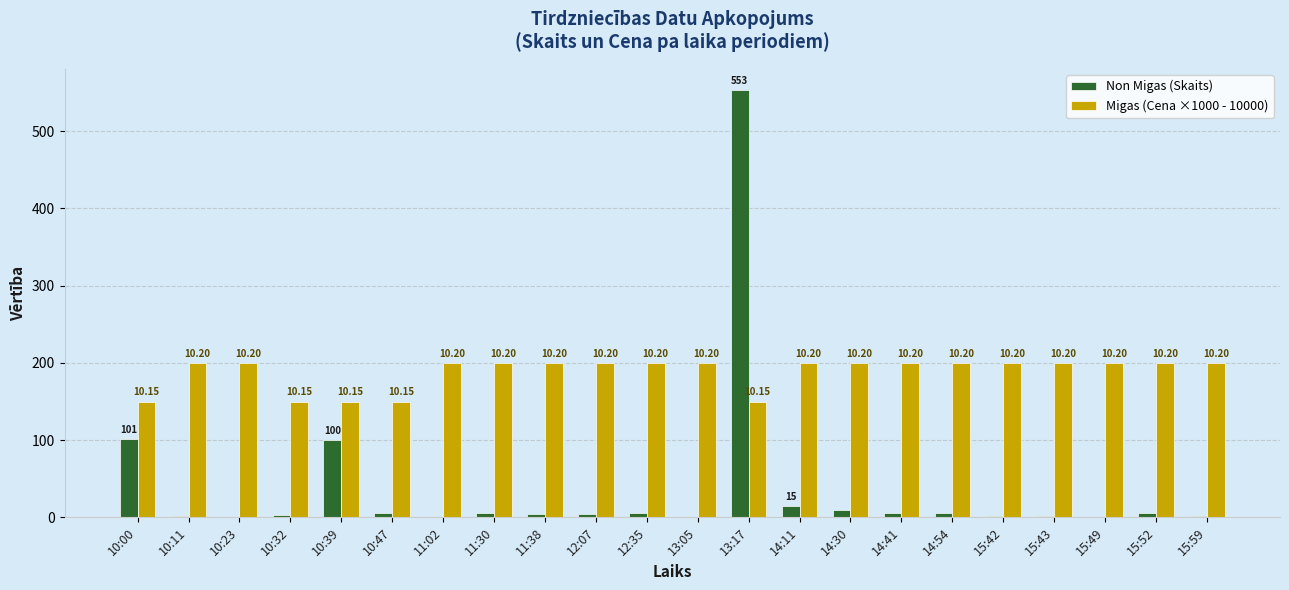

What are all the series names shown in the legend?

Non Migas (Skaits), Migas (Cena ×1000 - 10000)